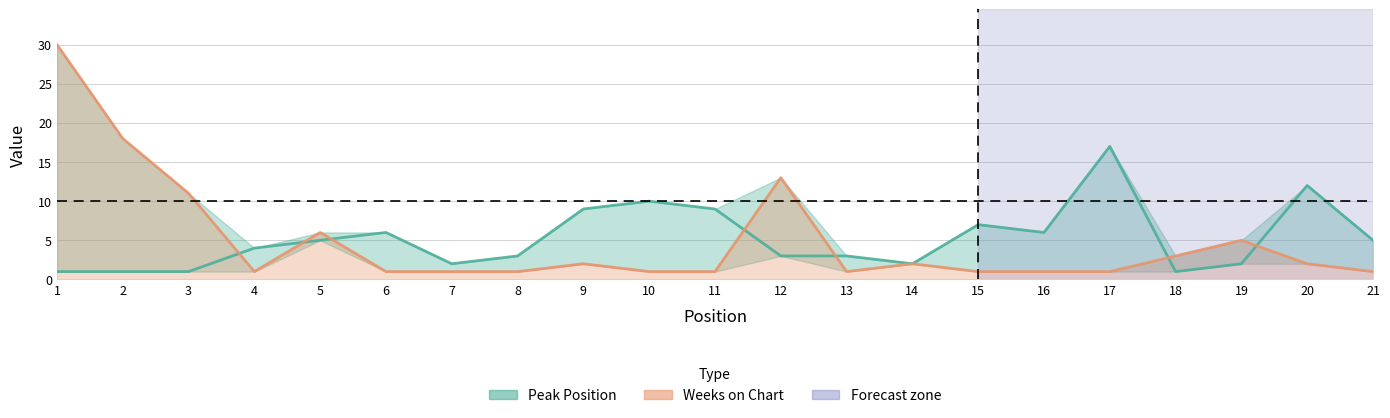

True or false: Peak Position has more than 1 points higher than both neighbors.

True